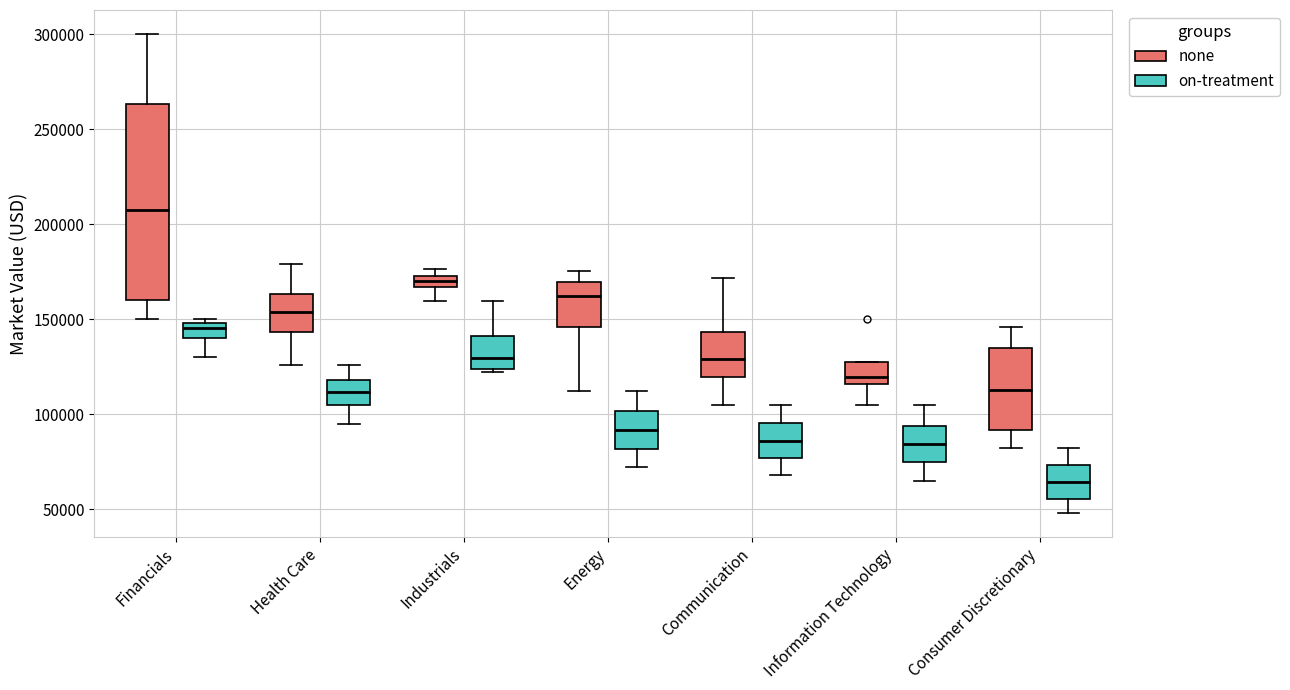

Which box's median line is the lowest?

Consumer Discretionary (on-treatment)